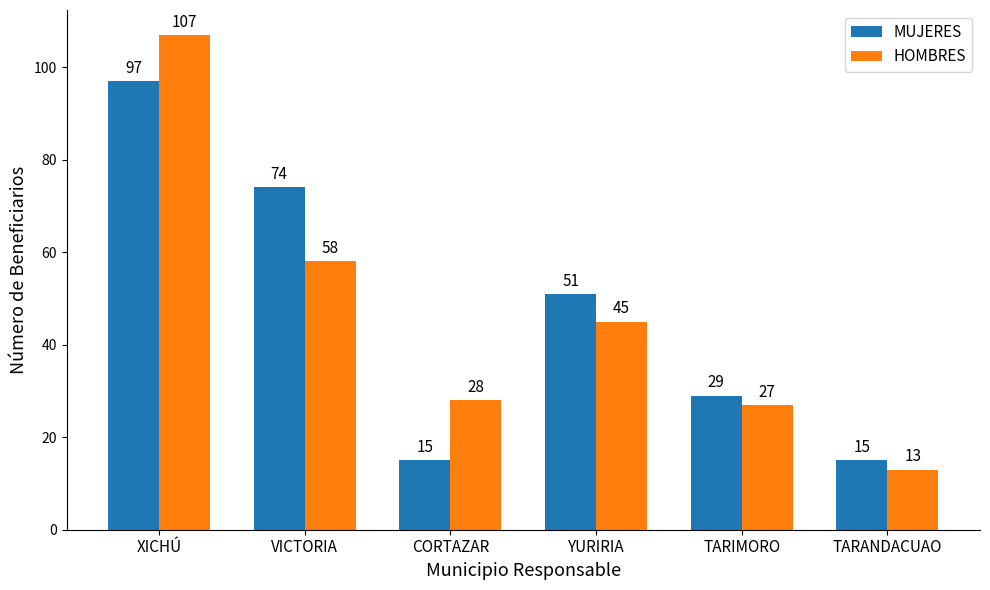

What is the value of the MUJERES bar at the 4th from the left?

51